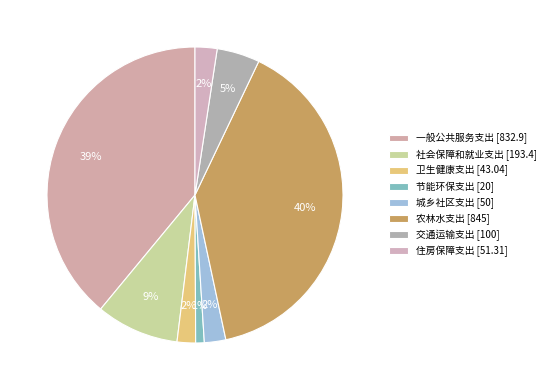

How many slices are in this pie chart?

8